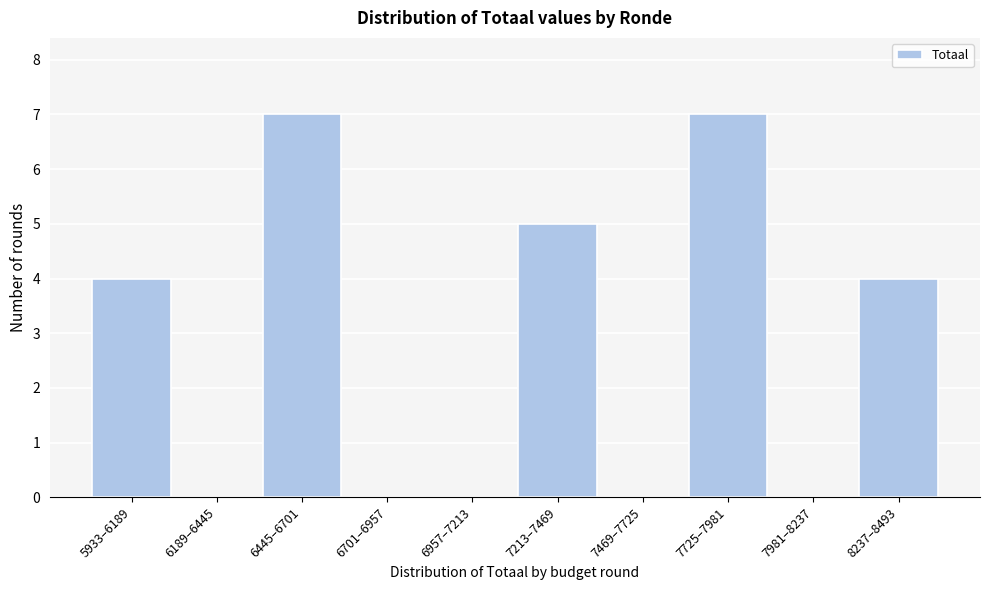

Reading left to right, extract all data points from this chart.

5933–6189=4	6189–6445=0	6445–6701=7	6701–6957=0	6957–7213=0	7213–7469=5	7469–7725=0	7725–7981=7	7981–8237=0	8237–8493=4